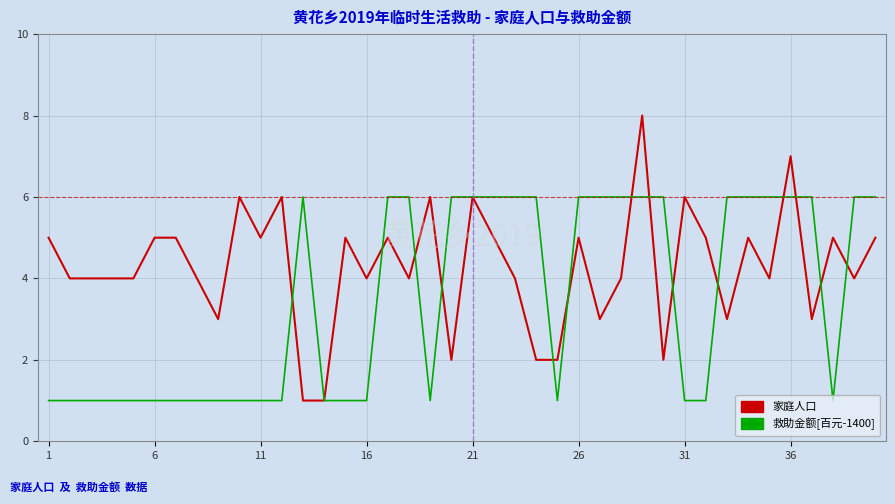

Which series has the largest range (max minus min)?

家庭人口